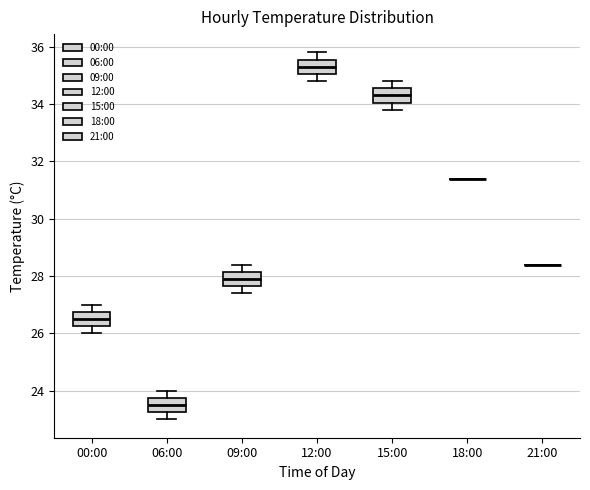

Reading left to right, transcribe this box plot: for each box, give where its median line is, the range the box spans, and where its two whiskers end, as read against the y-axis. The values are not printed on the chart, so give them approximately, as read against the axis.

00:00: median 26.6, box 26.2 to 26.8, whiskers 26.0 to 27.0
06:00: median 23.6, box 23.2 to 23.8, whiskers 23.0 to 24.0
09:00: median 28.0, box 27.6 to 28.2, whiskers 27.4 to 28.4
12:00: median 35.4, box 35.0 to 35.6, whiskers 34.8 to 35.8
15:00: median 34.4, box 34.0 to 34.6, whiskers 33.8 to 34.8
18:00: box collapsed to a line at 31.4, whiskers 31.4 to 31.4
21:00: box collapsed to a line at 28.4, whiskers 28.4 to 28.4